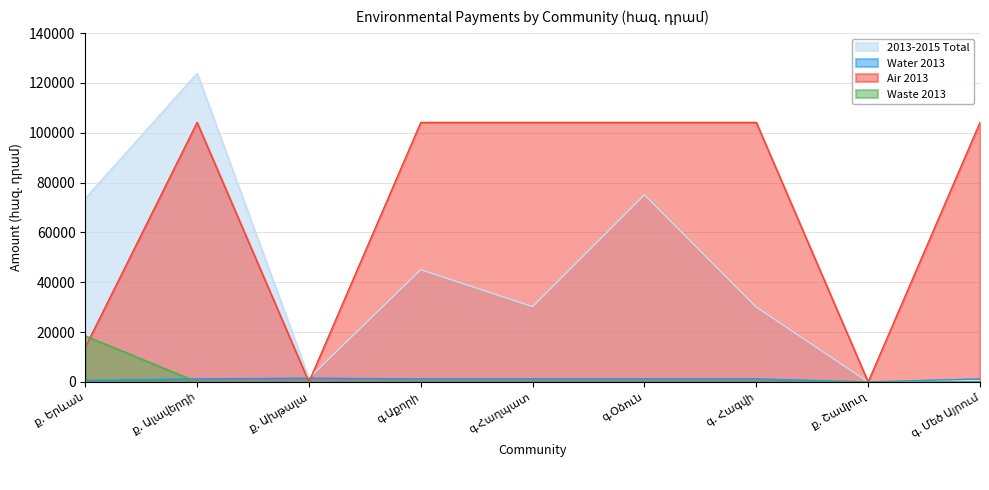

What position from the right is ք. Երևան?

9